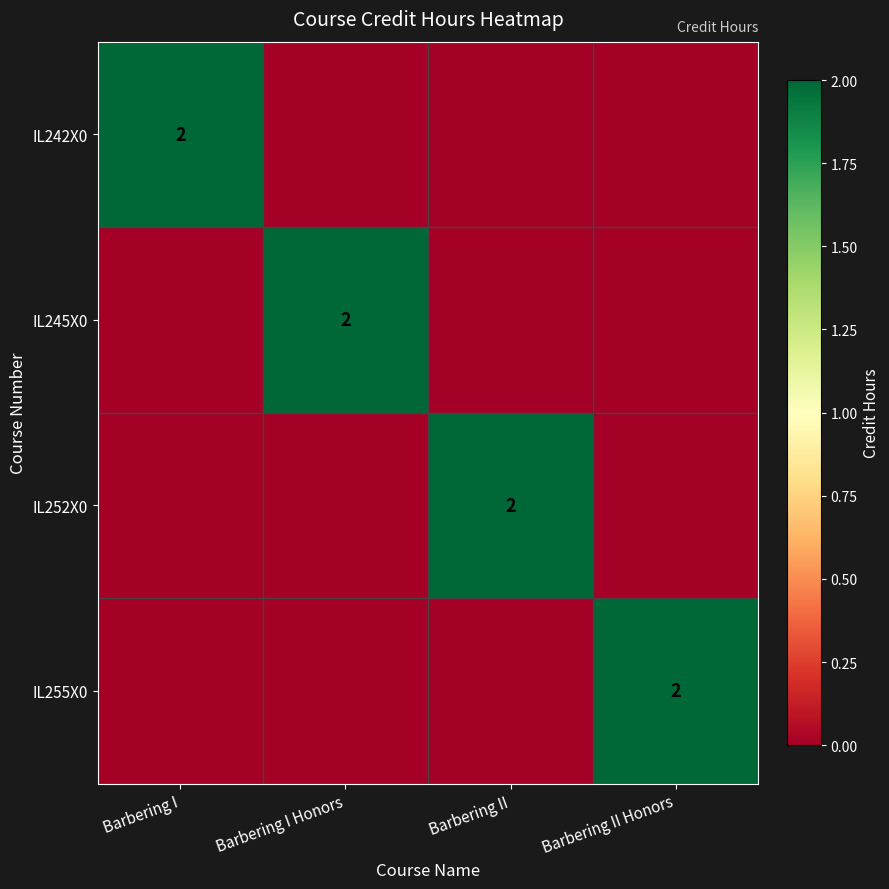

Rank the series by their maximum value, from lowest to highest.

IL242X0, IL245X0, IL252X0, IL255X0